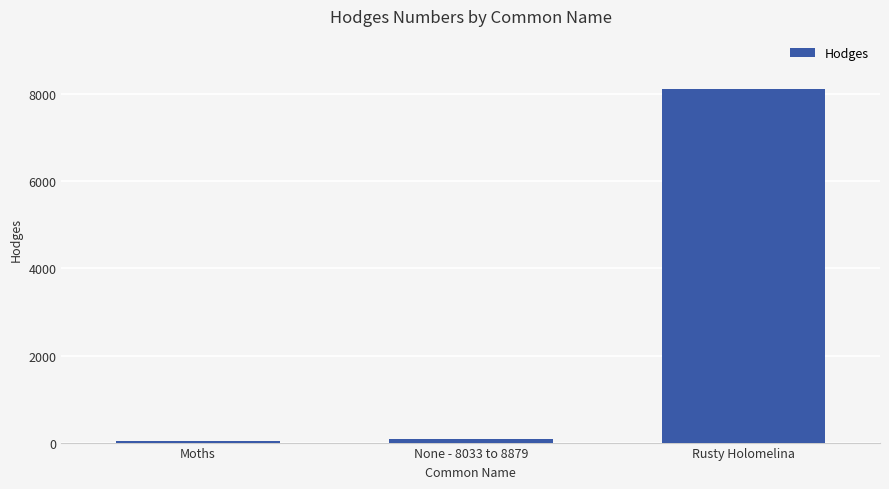

Reading left to right, transcribe all the data shown in this chart.

Moths=29.0	None - 8033 to 8879=93.2	Rusty Holomelina=8123.0